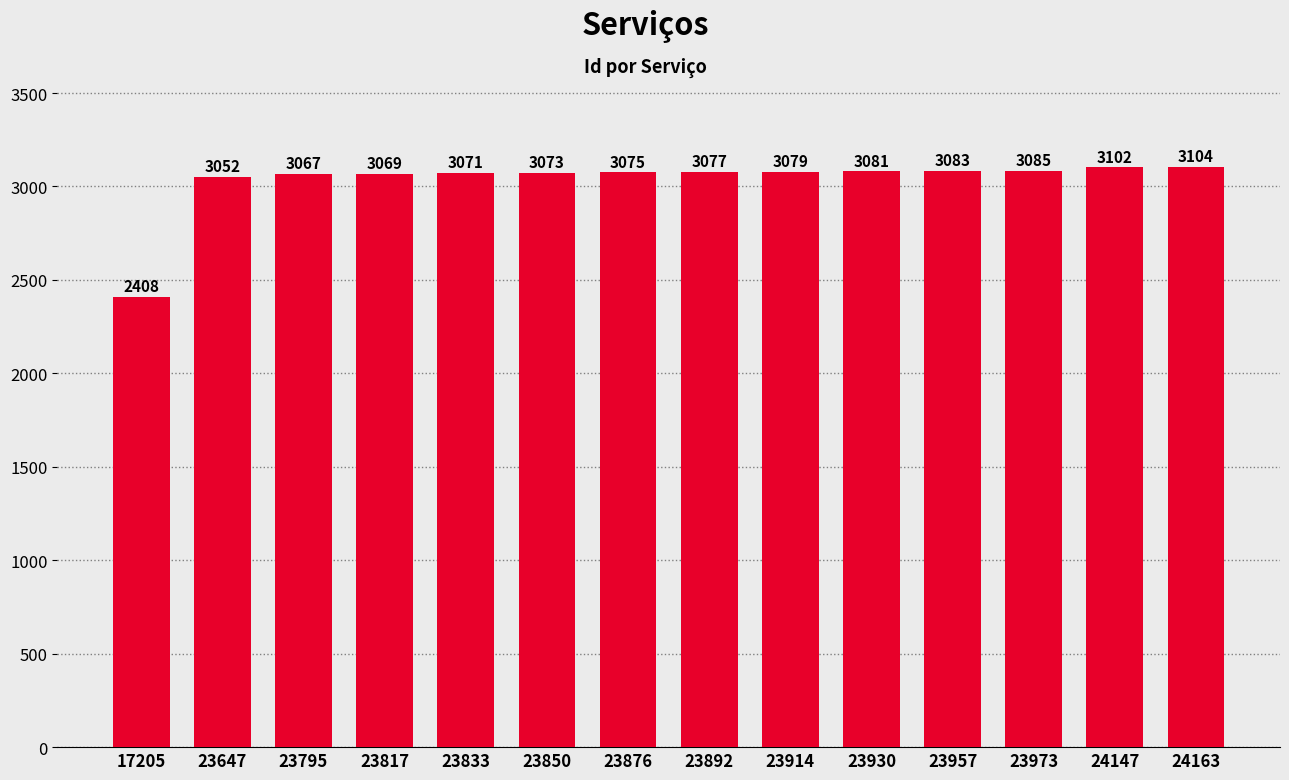

Read the value at 23957, to the nearest 10.

3080